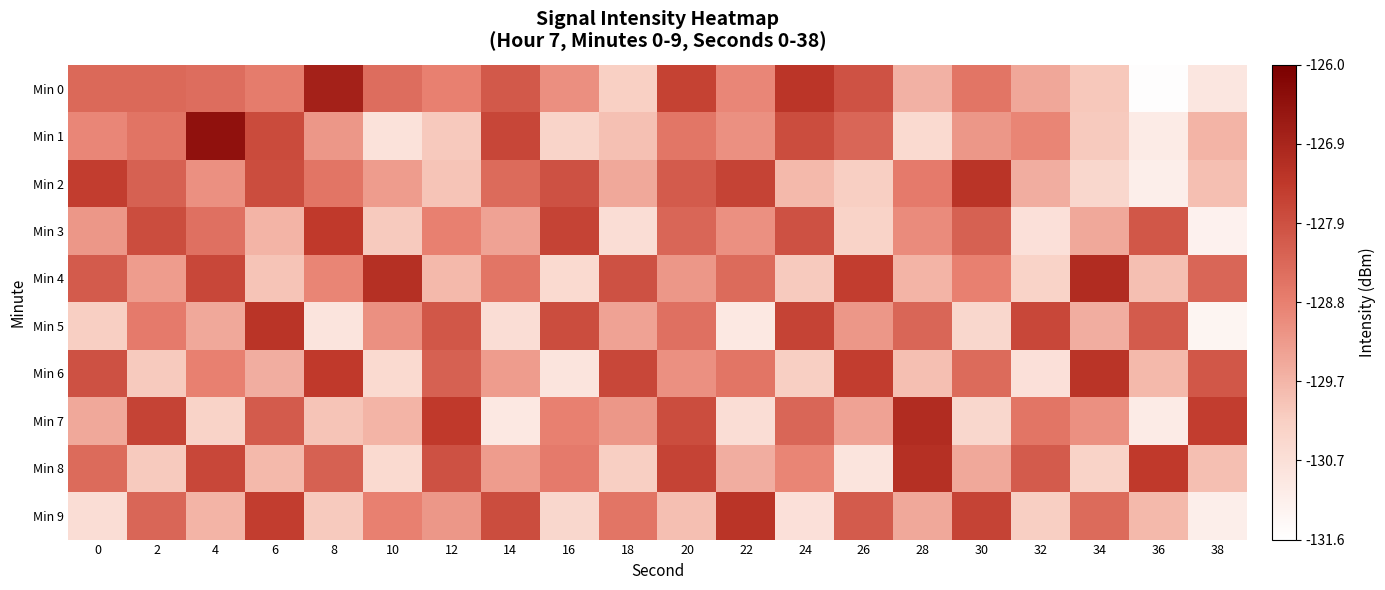

Which series has the widest spread of values?

Min 0